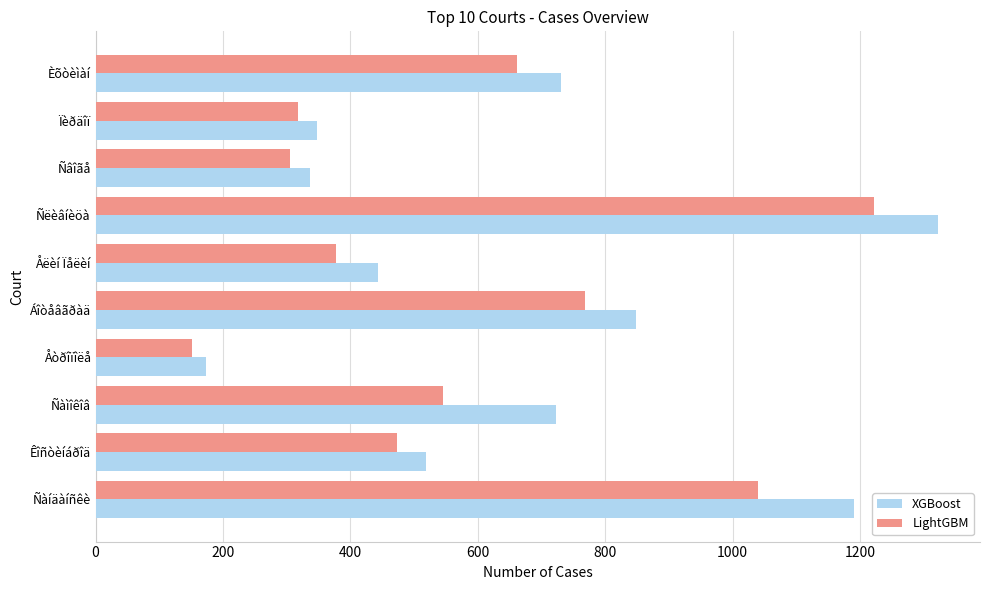

Read the LightGBM value at Ñàìîêîâ, to the nearest 50.

550